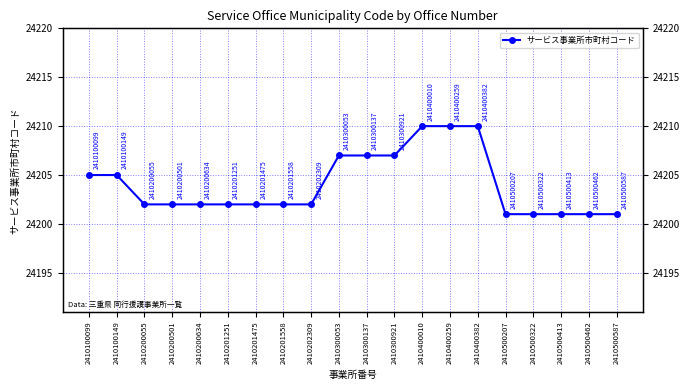

Reading left to right, list all the values displayed in this chart.

24205	24205	24202	24202	24202	24202	24202	24202	24202	24207	24207	24207	24210	24210	24210	24201	24201	24201	24201	24201